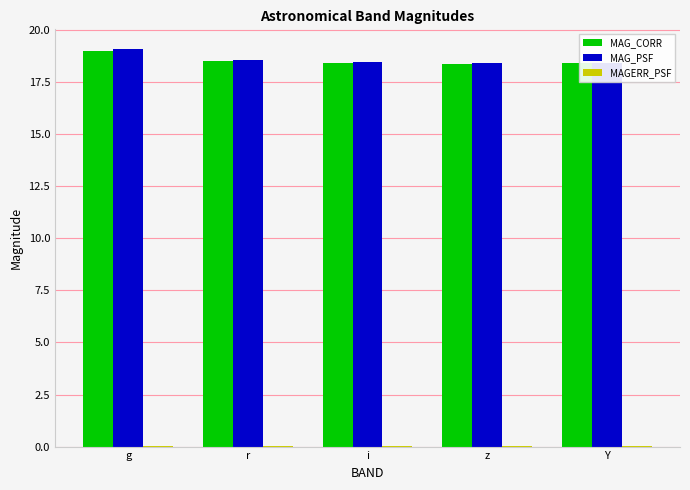

Count the number of categories in the chart.

5